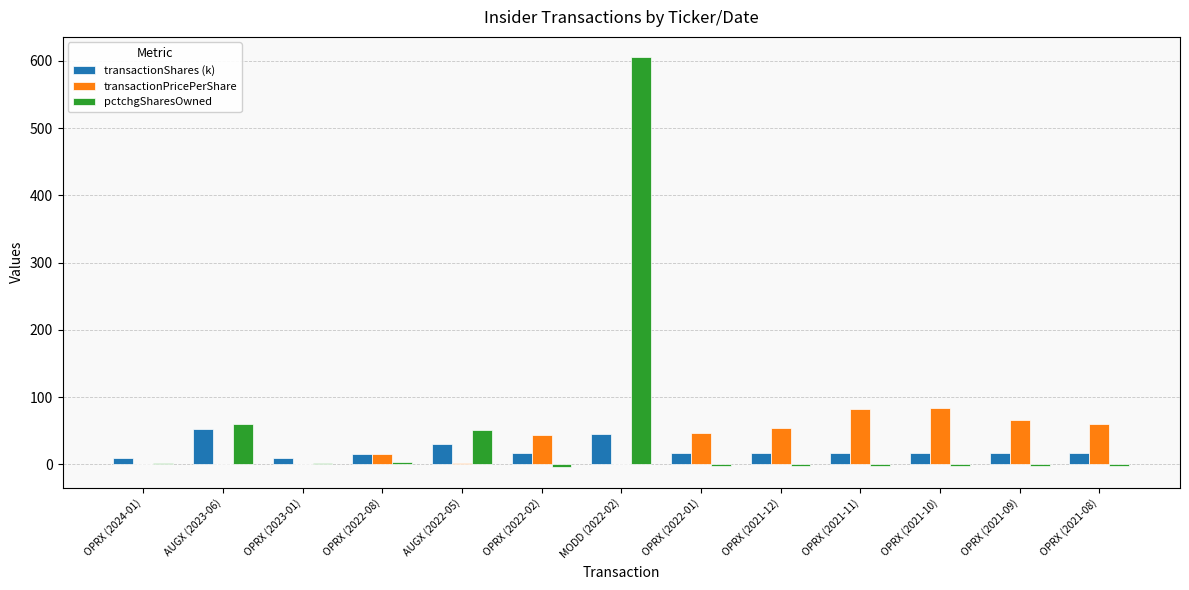

How many data points in pctchgSharesOwned are above -3?

6